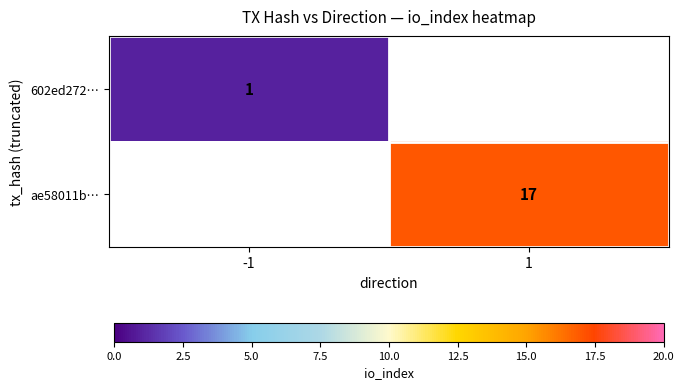

Which has a higher value, -1 or 1?

1